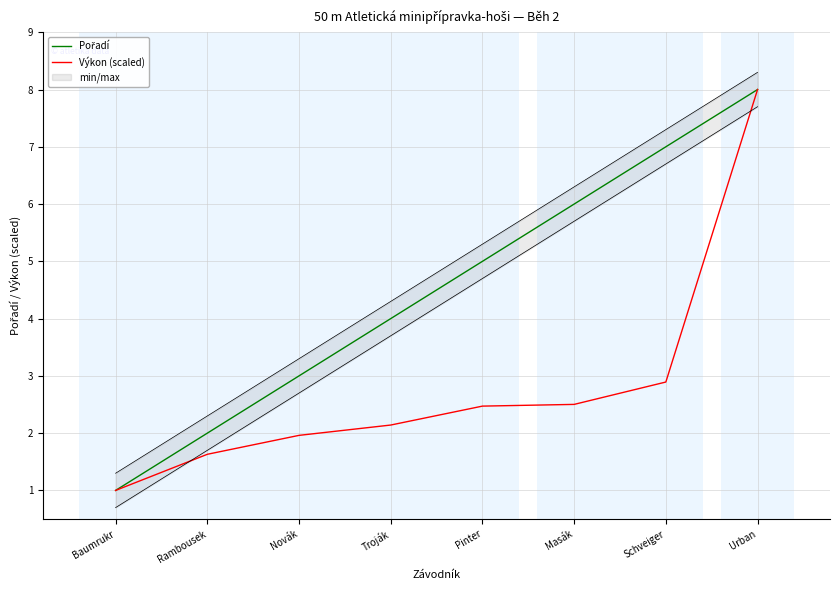

At Schveiger, list the series in order from smallest to largest.

Výkon (scaled), Pořadí